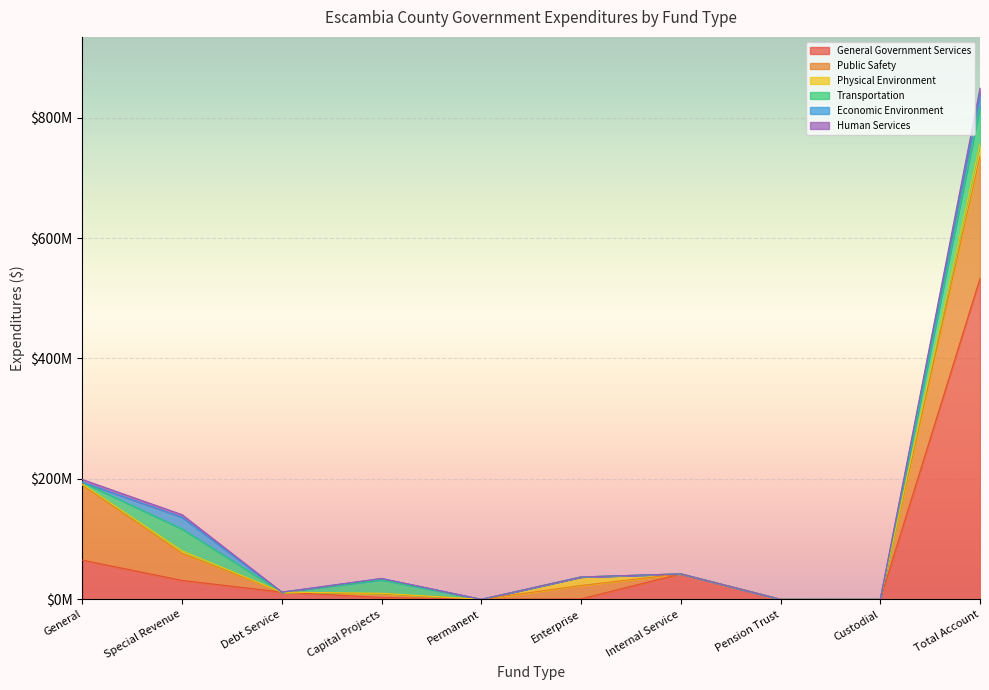

Is the value of Public Safety at Permanent greater than the value of Human Services at Pension Trust?

No